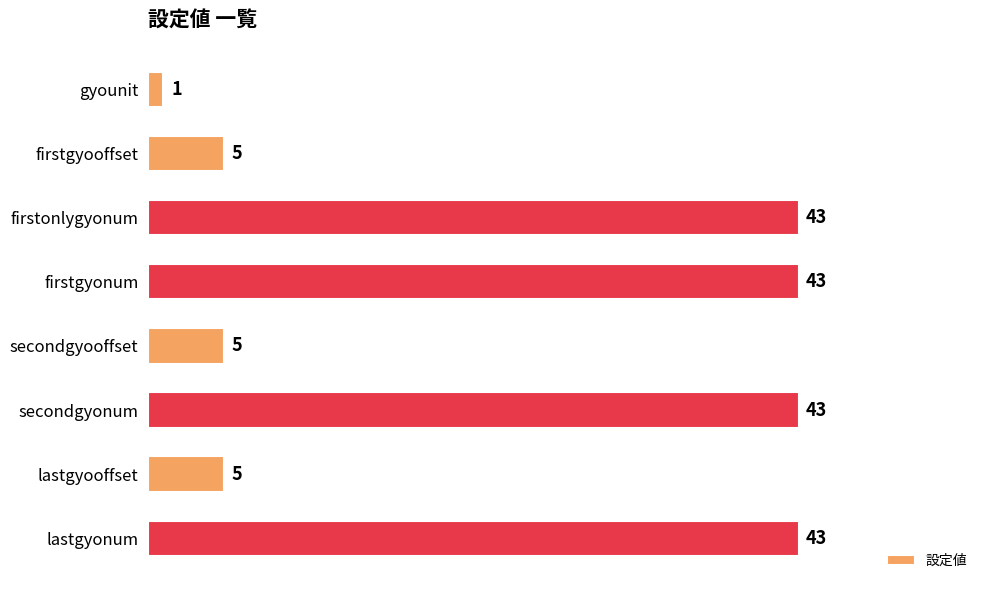

Does the chart contain any negative values?

No